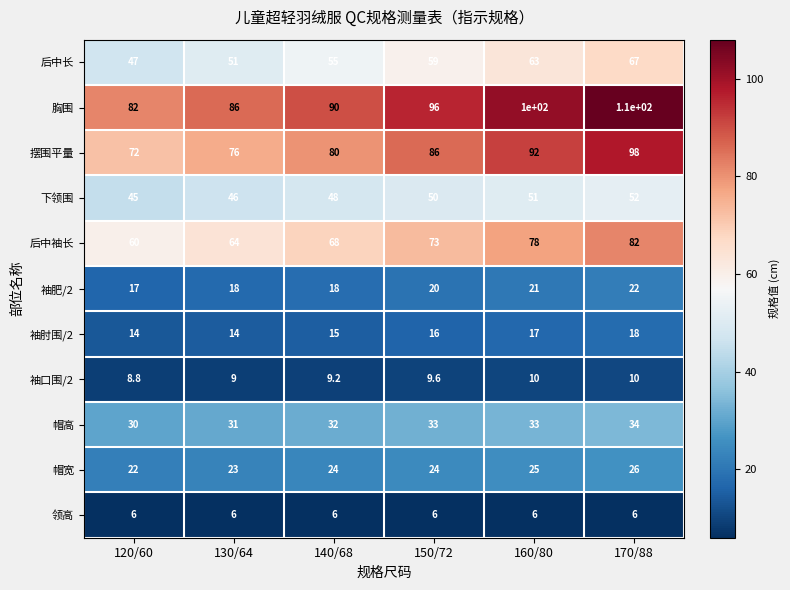

The 后中袖长 series shows 82.0 at 170/88. True or false?

True